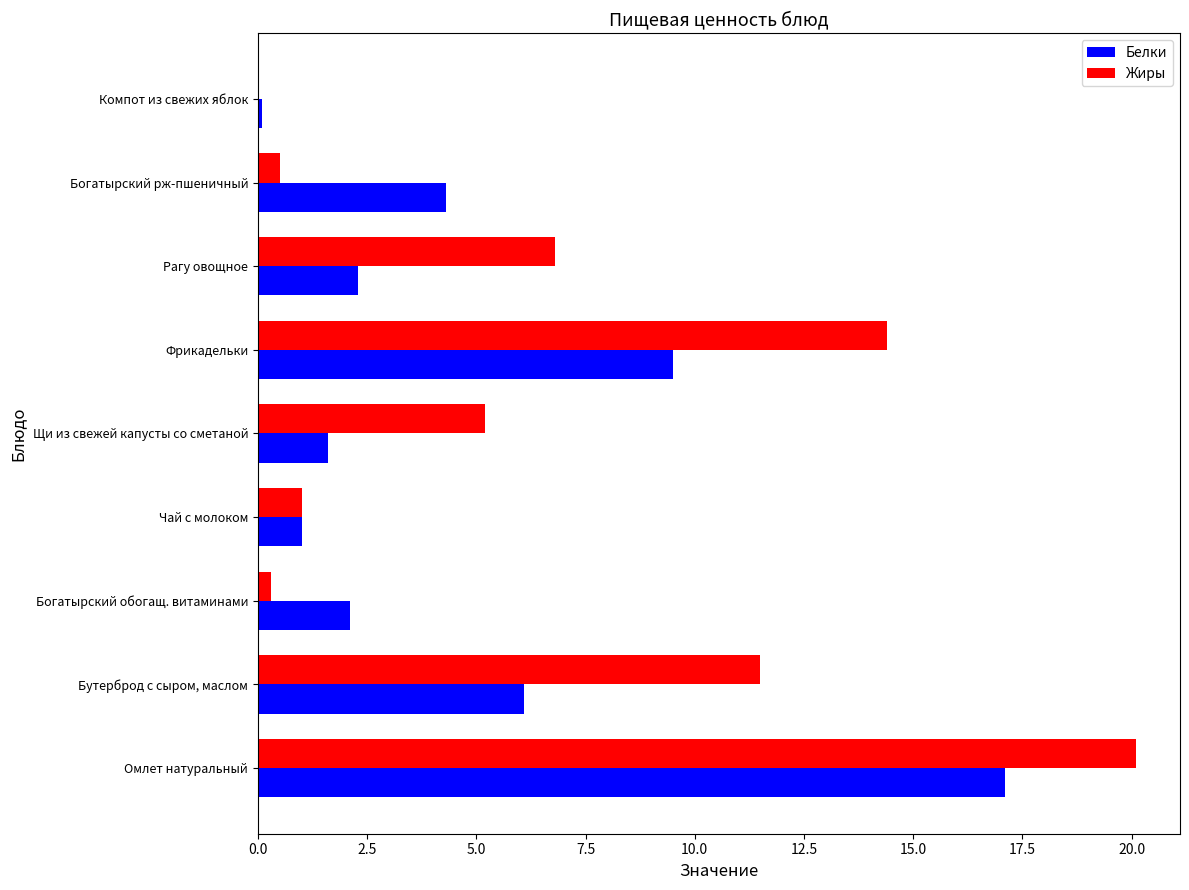

Where is Жиры nearest to the value 10?

Бутерброд с сыром, маслом